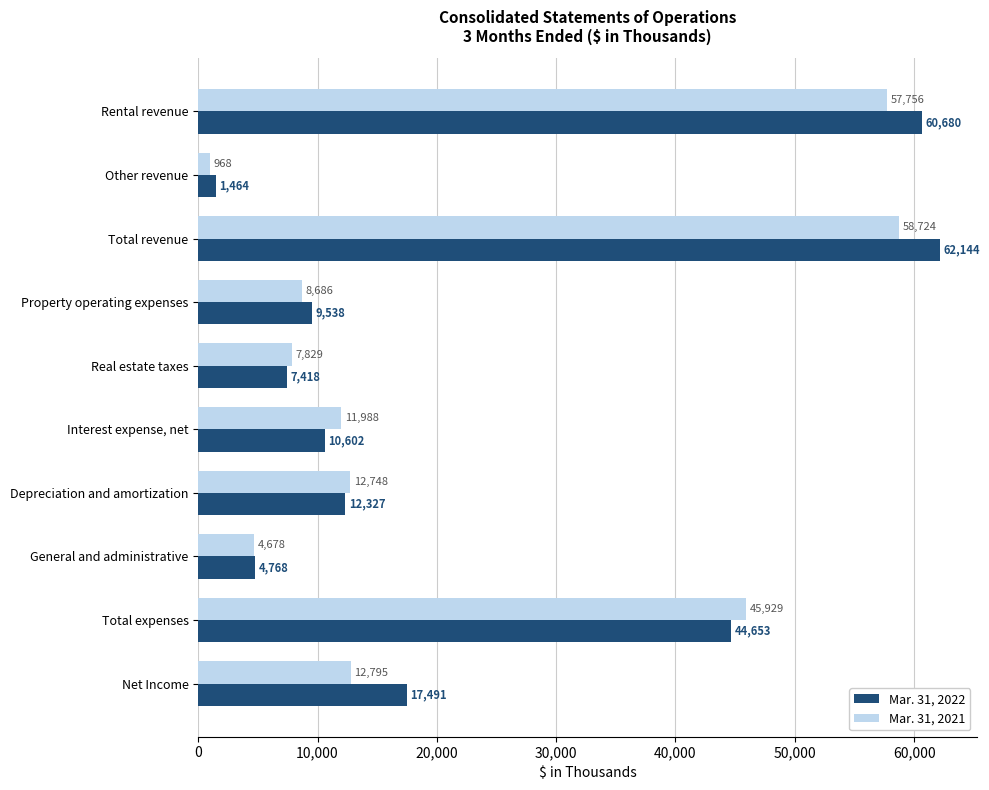

Is it true that Mar. 31, 2021 equals 8686 at Property operating expenses?

True